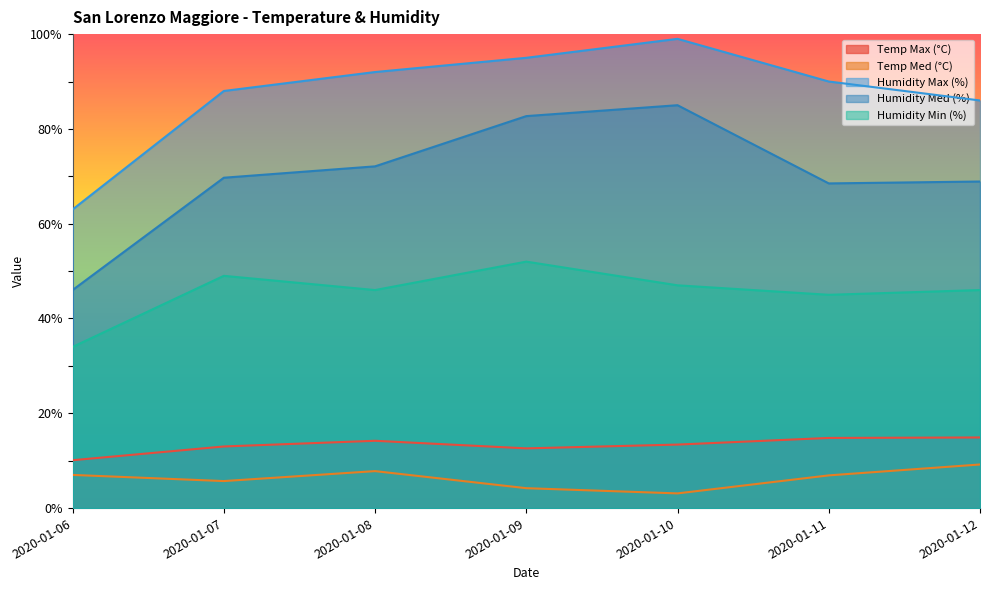

List the labels in order of Temp Med (°C) value, smallest first.

2020-01-10, 2020-01-09, 2020-01-07, 2020-01-11, 2020-01-06, 2020-01-08, 2020-01-12